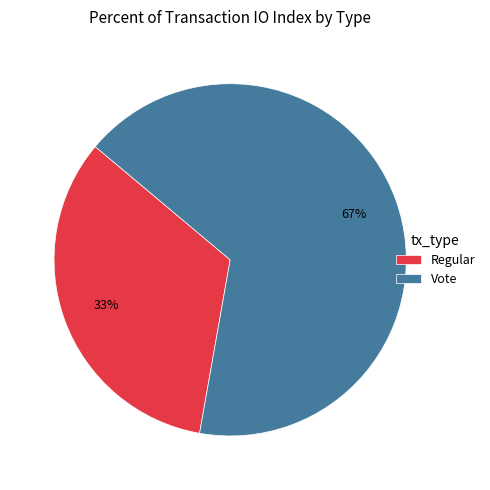

What is the ratio of the value at Vote to the value at Regular?

2.0